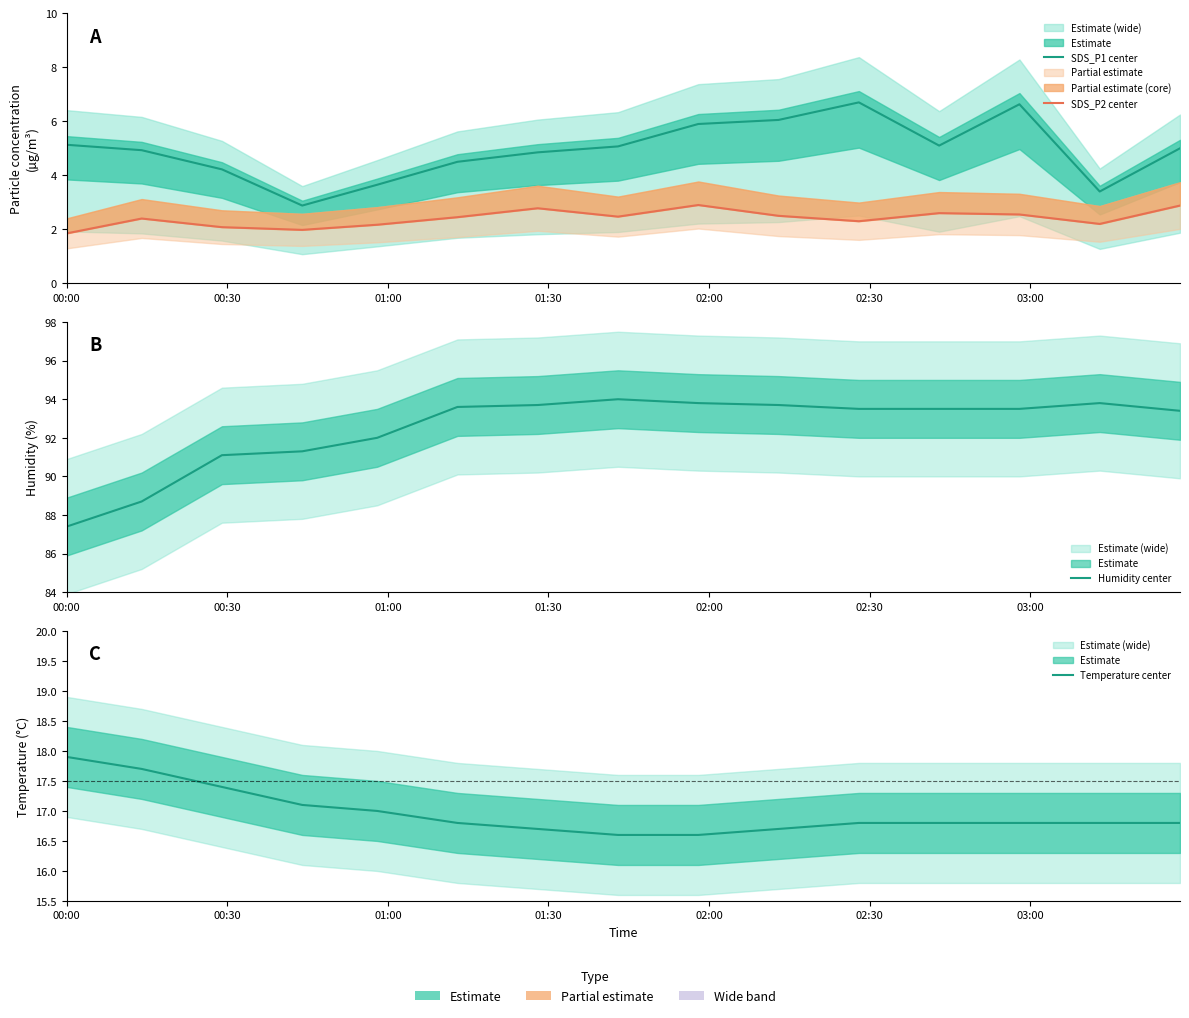

Is it true that SDS_P1 center equals 3.1 at 00:30?

False